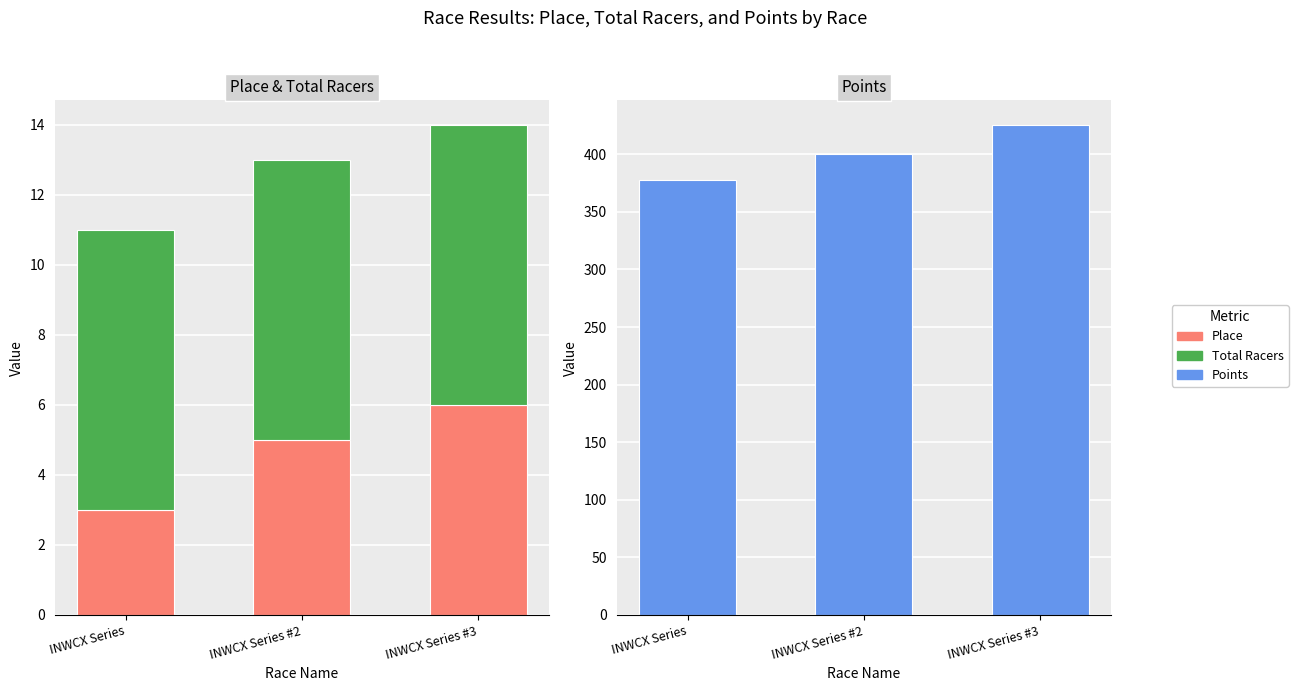

The Points series shows 137.8 at INWCX Series #3. True or false?

False